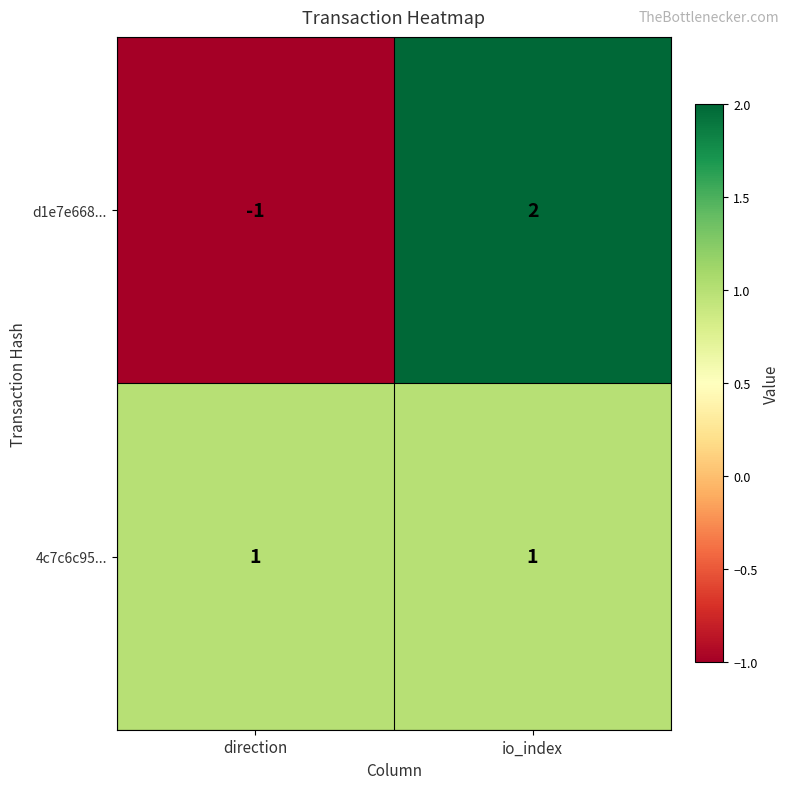

Rank the series by their average value, from highest to lowest.

4c7c6c95..., d1e7e668...